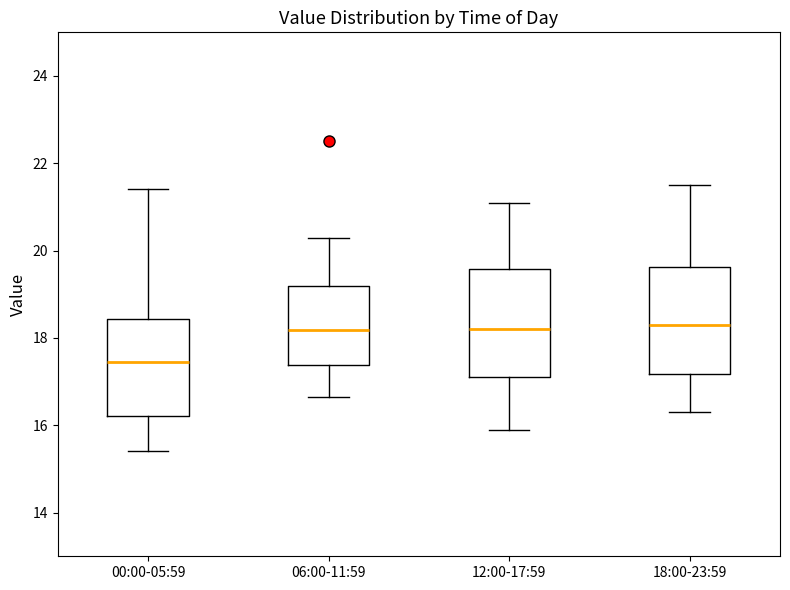

Reading left to right, transcribe this box plot: for each box, give where its median line is, the range the box spans, and where its two whiskers end, as read against the y-axis. The values are not printed on the chart, so give them approximately, as read against the axis.

00:00-05:59: median 17.4, box 16.2 to 18.4, whiskers 15.4 to 21.4
06:00-11:59: median 18.2, box 17.4 to 19.2, whiskers 16.6 to 20.4
12:00-17:59: median 18.2, box 17.2 to 19.6, whiskers 16.0 to 21.2
18:00-23:59: median 18.4, box 17.2 to 19.6, whiskers 16.4 to 21.6